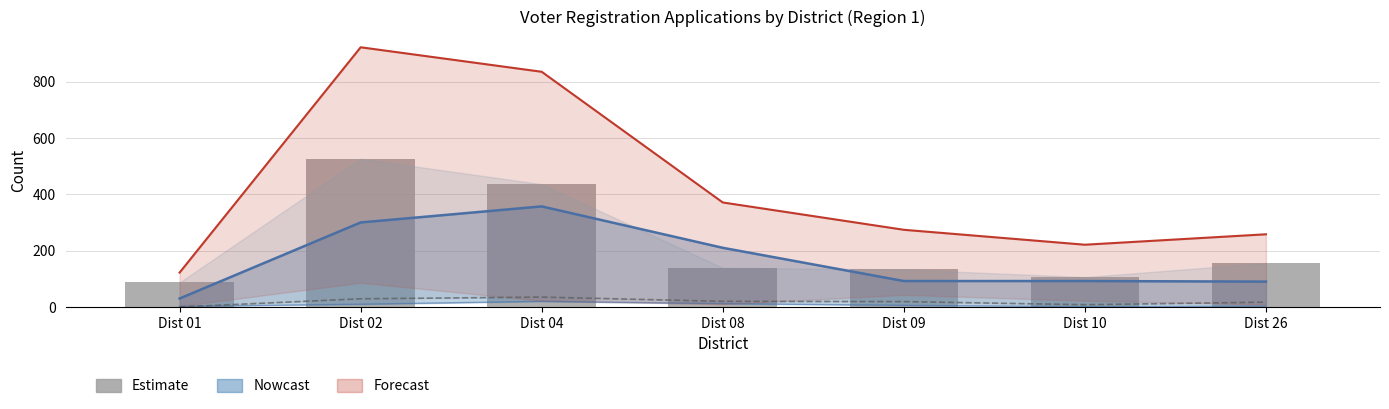

At which category is the sum across all series the highest?

Dist 02